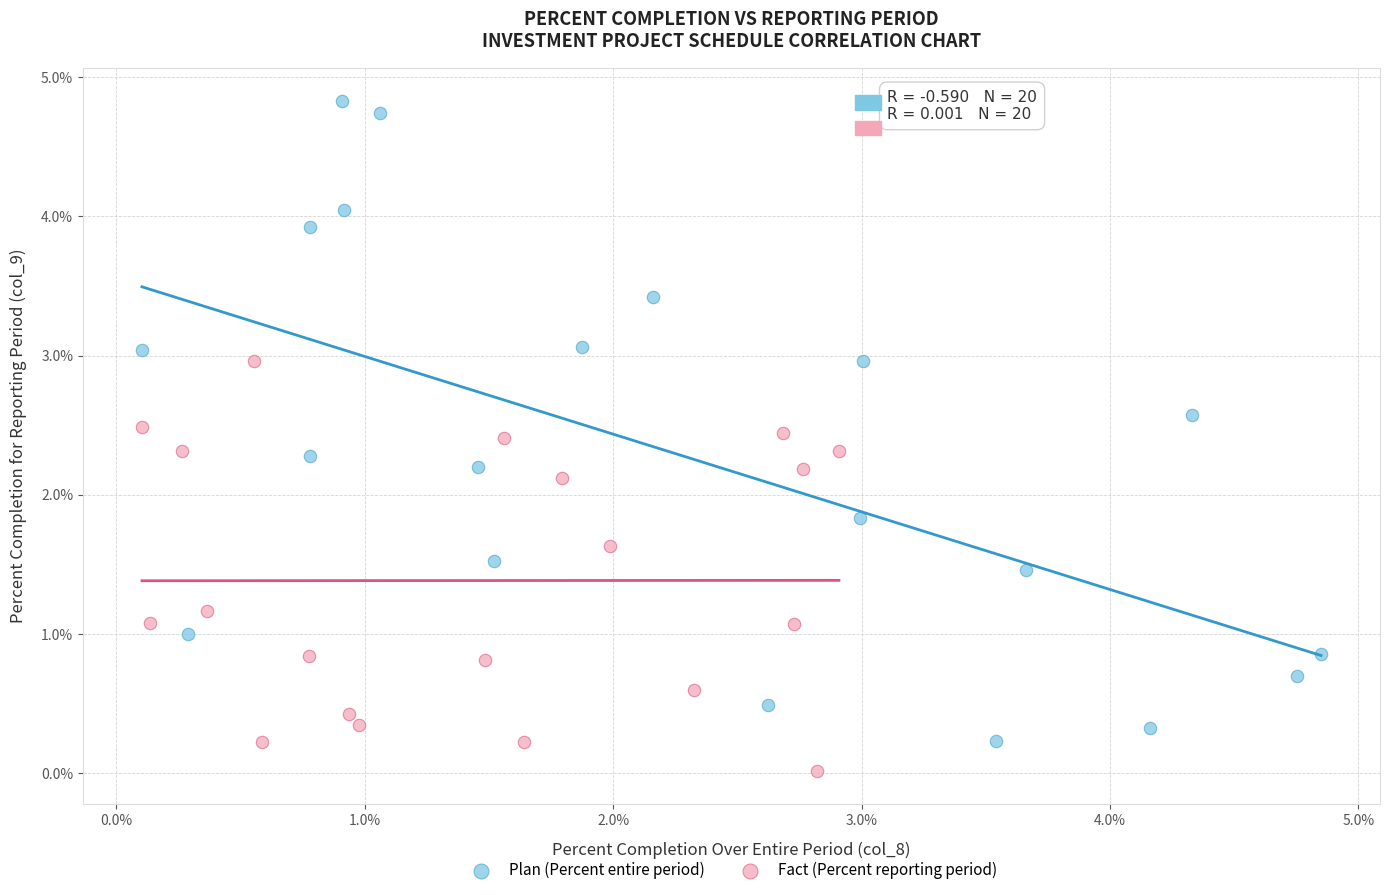

Which series contains the highest Y value?

Plan (Percent entire period)